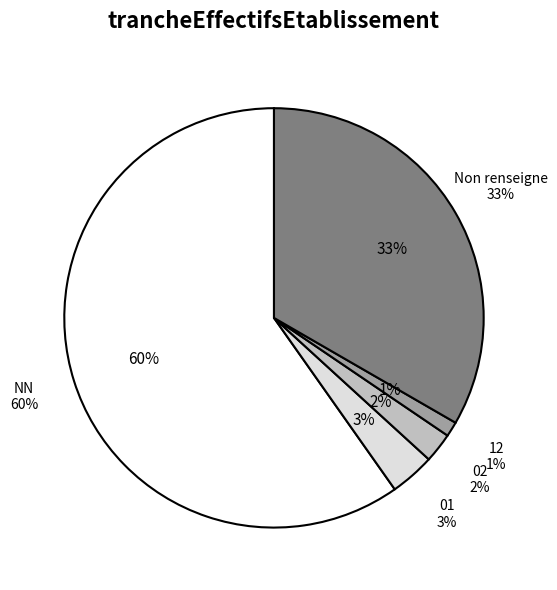

To the nearest percent, what percentage of the pie is 02?

2%